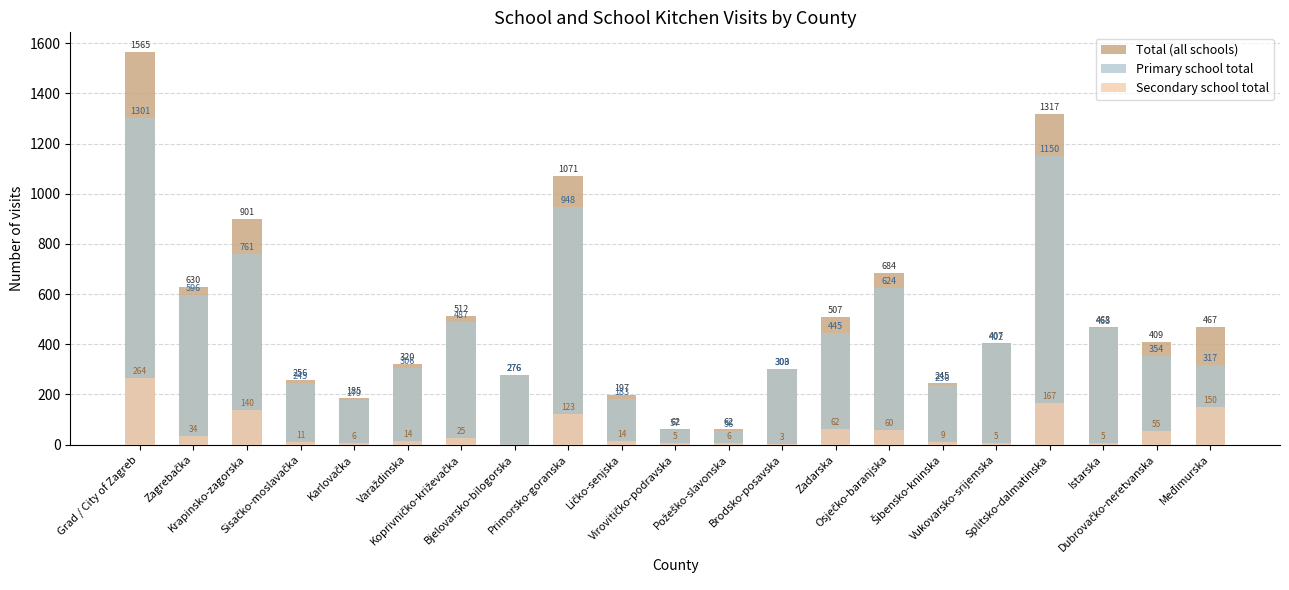

How many data points in Primary school total are above 354?

10